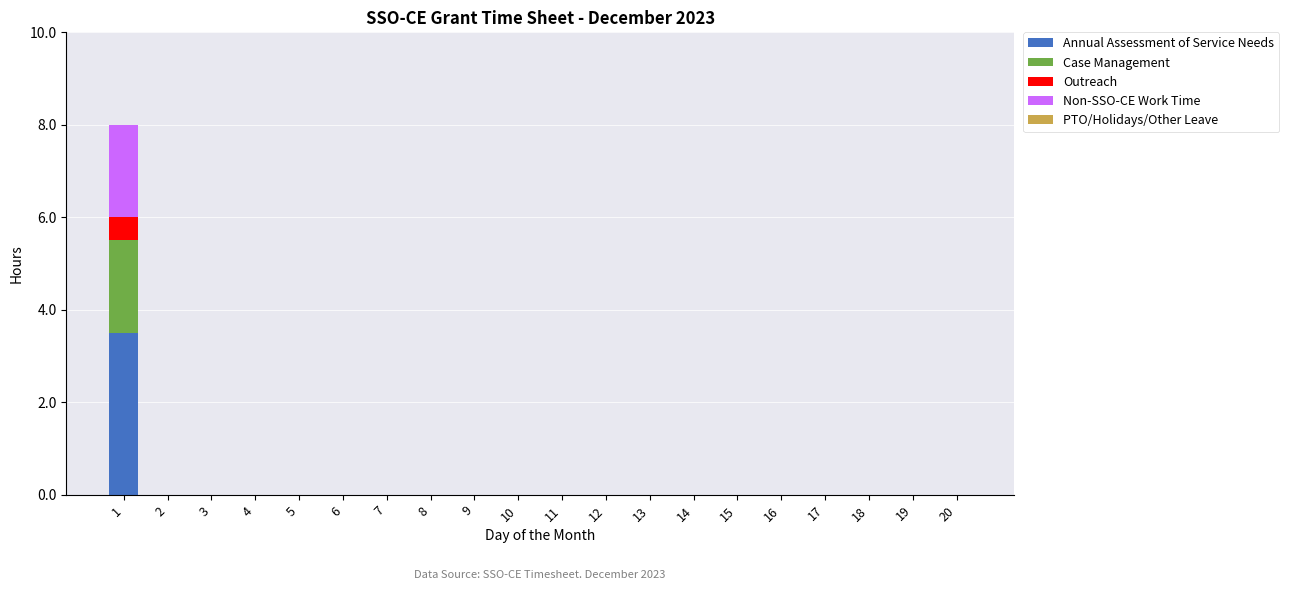

What is the maximum value for Annual Assessment of Service Needs?

3.5